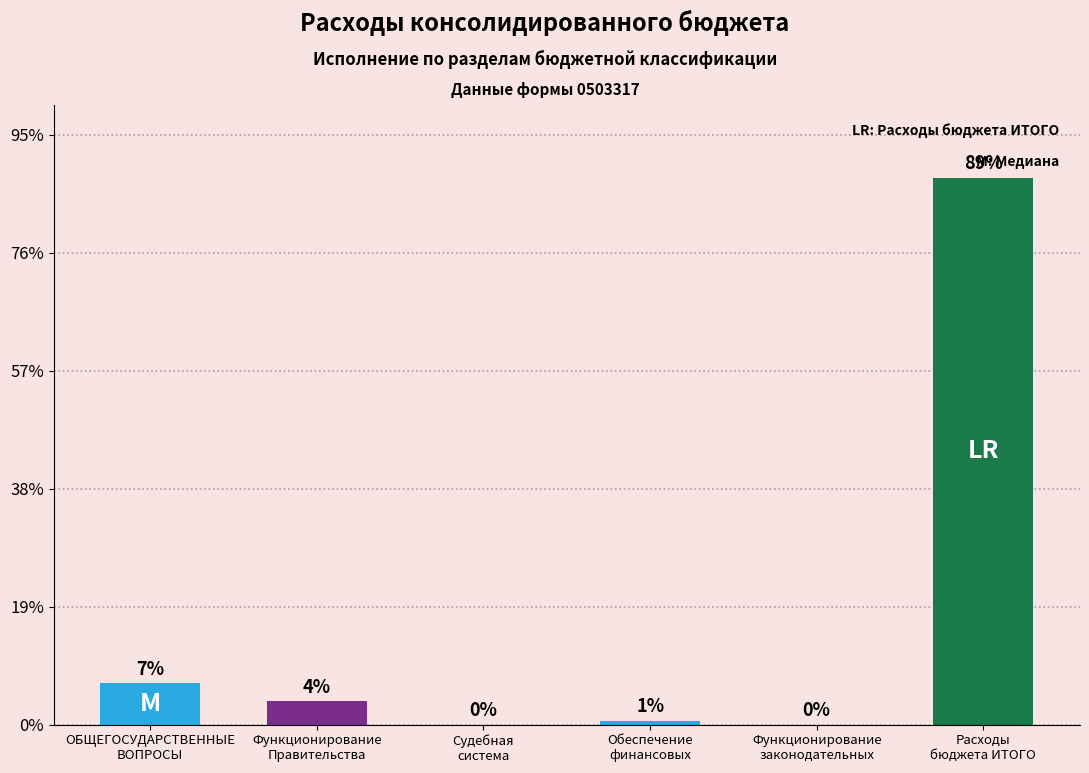

At which label is the value closest to 462977012?

ОБЩЕГОСУДАРСТВЕННЫЕ
ВОПРОСЫ